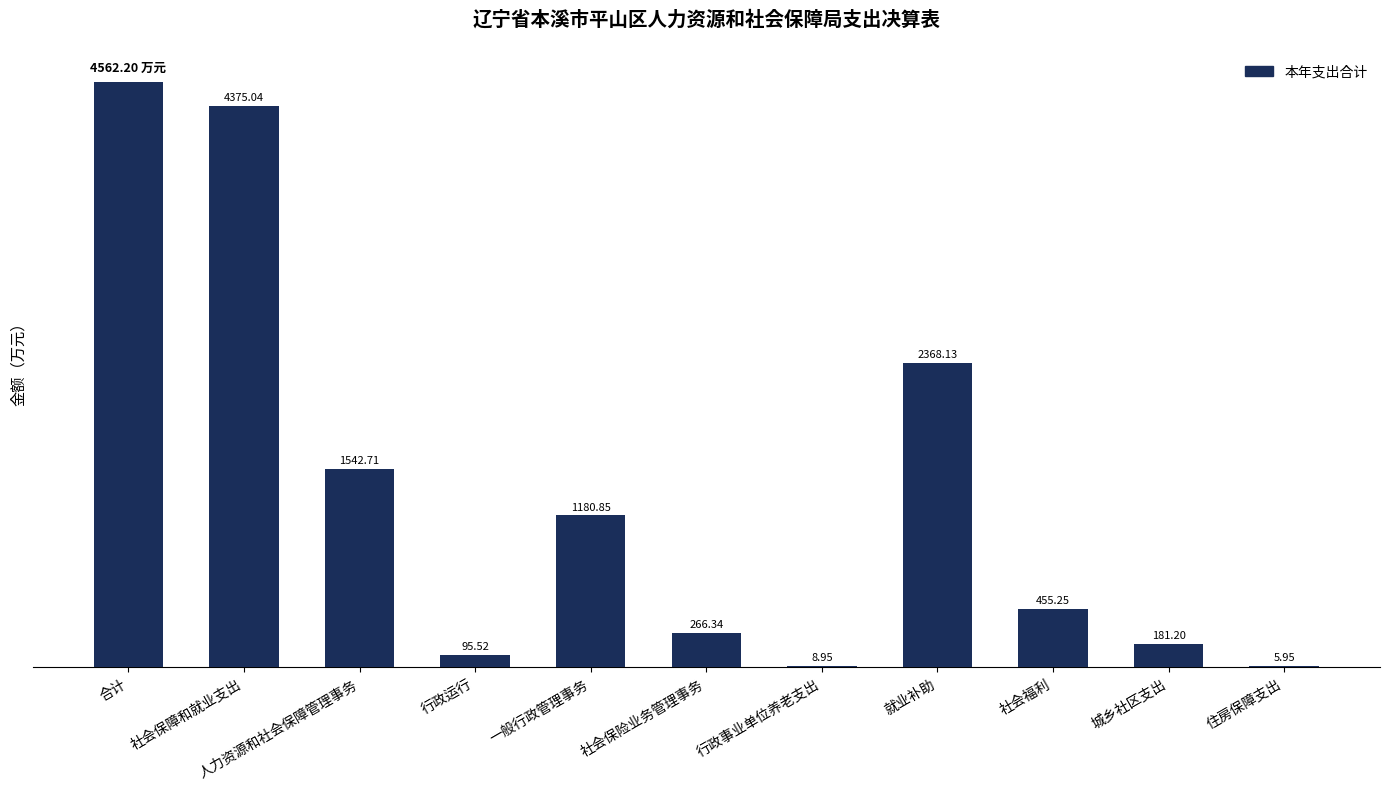

Where does the data first go above 455?

合计